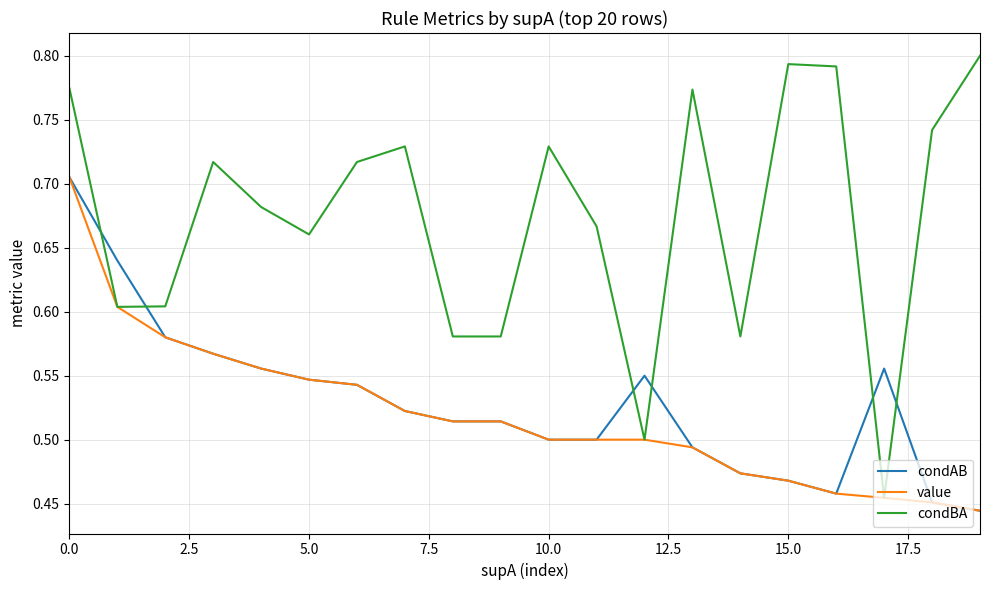

Count the number of data series in this chart.

3